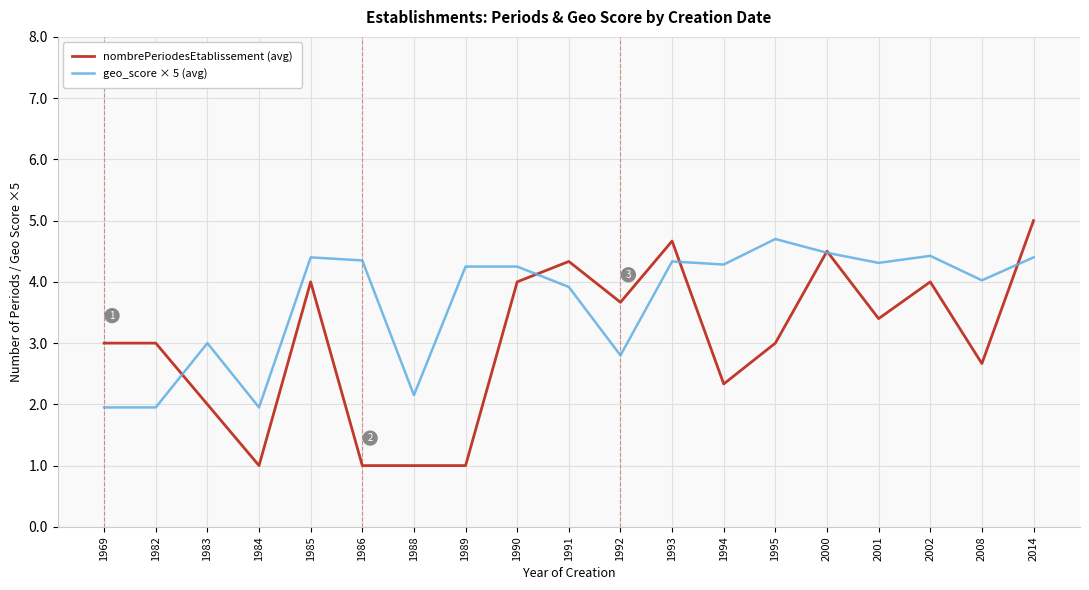

What is the smallest value displayed?

1.0